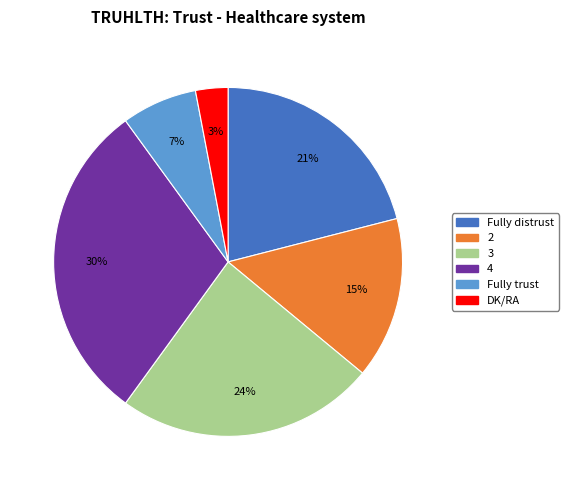

Rank the categories by value from lowest to highest.

DK/RA, Fully trust, 2, Fully distrust, 3, 4